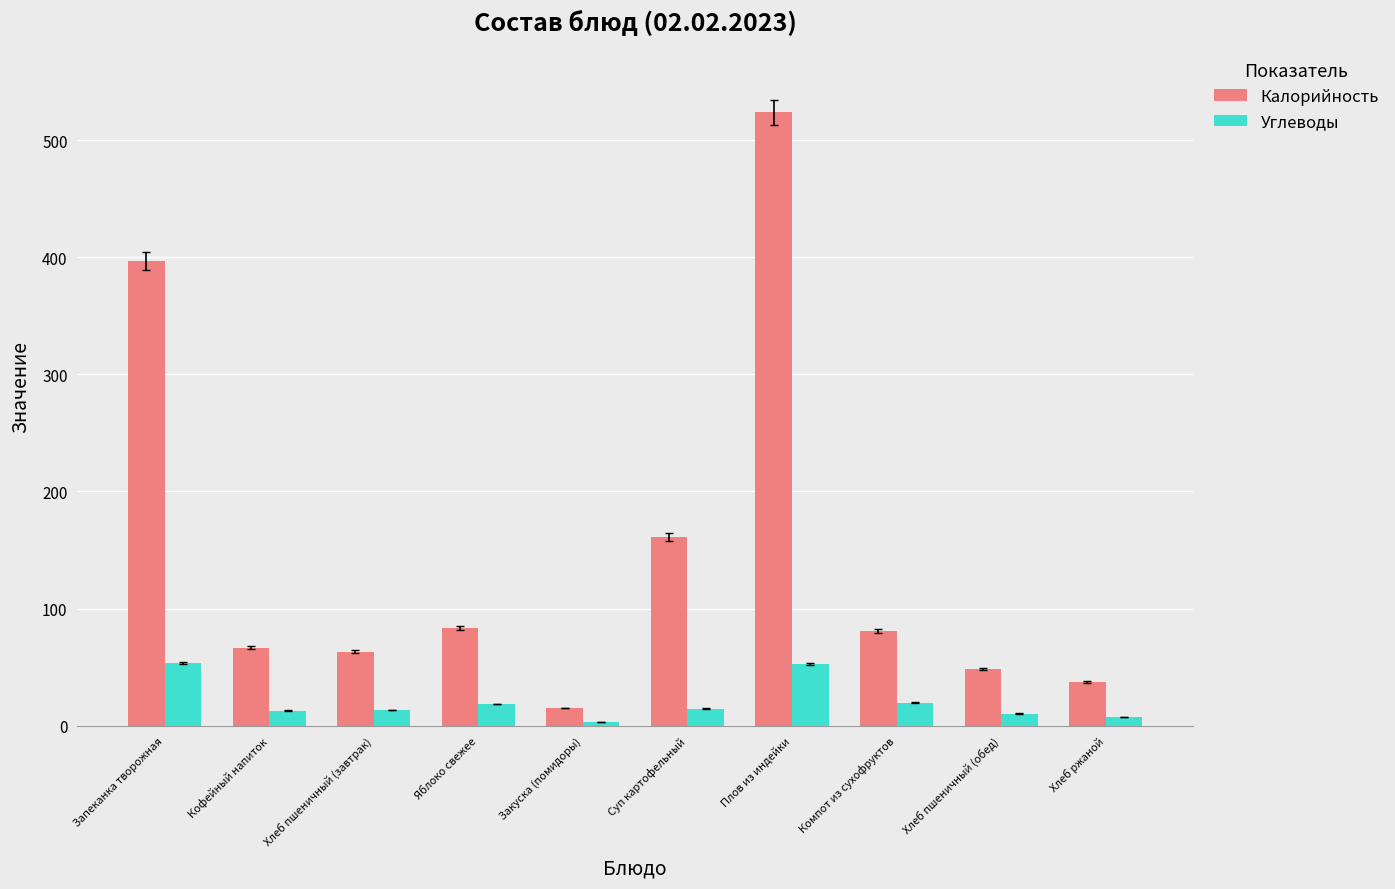

Rank the series by their average value, from lowest to highest.

Углеводы, Калорийность